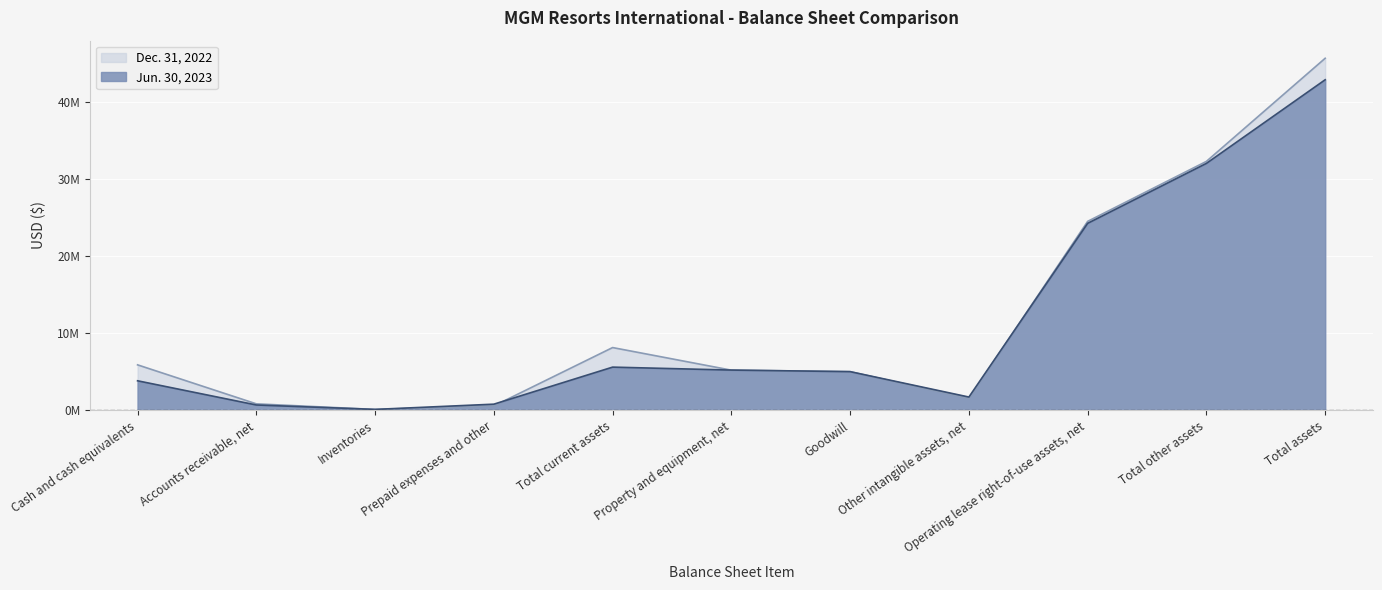

Where does the Jun. 30, 2023 series first go above 5029189?

Total current assets